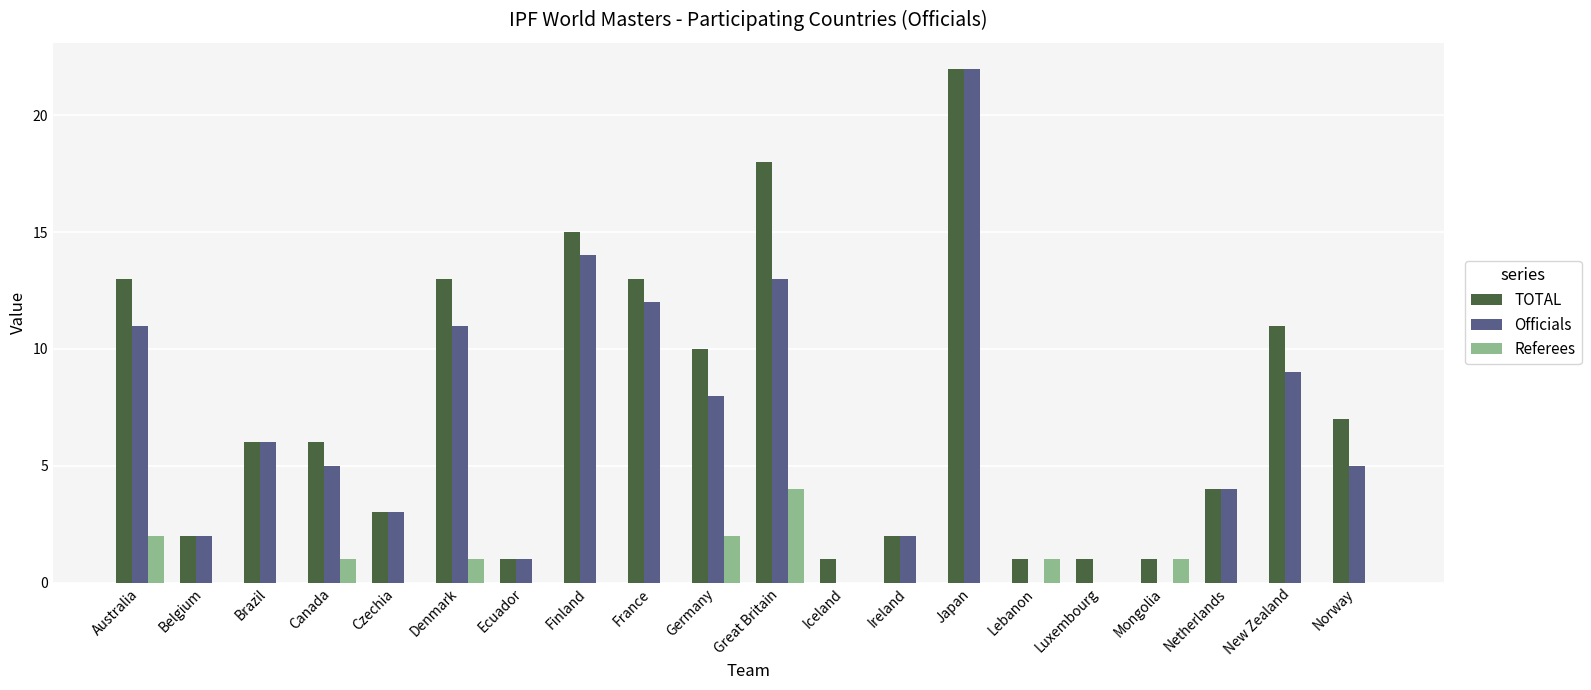

What is the total value across all series at Great Britain?

35